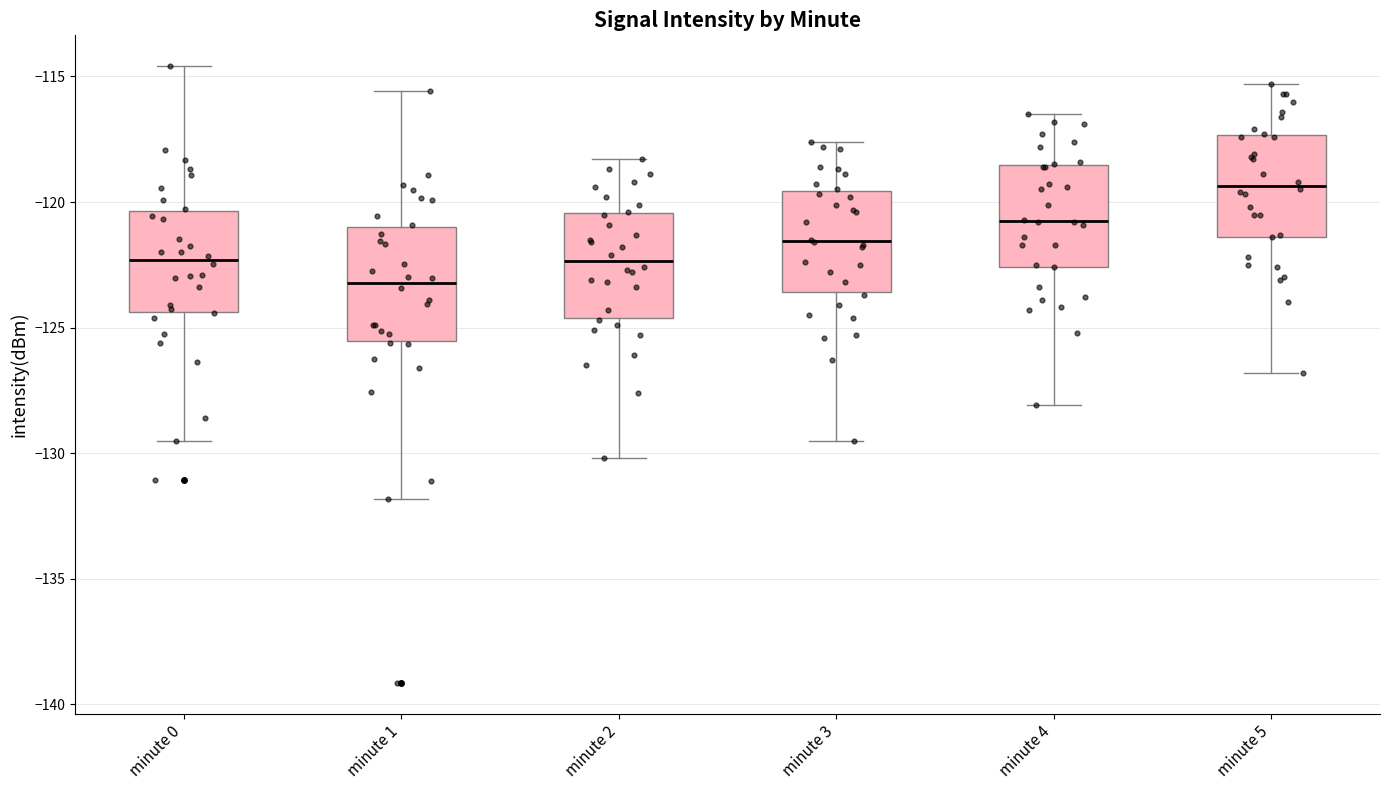

Reading left to right, transcribe this box plot: for each box, give where its median line is, the range the box spans, and where its two whiskers end, as read against the y-axis. The values are not printed on the chart, so give them approximately, as read against the axis.

minute 0: median -122.5, box -124.5 to -120.5, whiskers -129.5 to -114.5
minute 1: median -123.0, box -125.5 to -121.0, whiskers -132.0 to -115.5
minute 2: median -122.5, box -124.5 to -120.5, whiskers -130.0 to -118.5
minute 3: median -121.5, box -123.5 to -119.5, whiskers -129.5 to -117.5
minute 4: median -120.5, box -122.5 to -118.5, whiskers -128.0 to -116.5
minute 5: median -119.5, box -121.5 to -117.5, whiskers -127.0 to -115.5